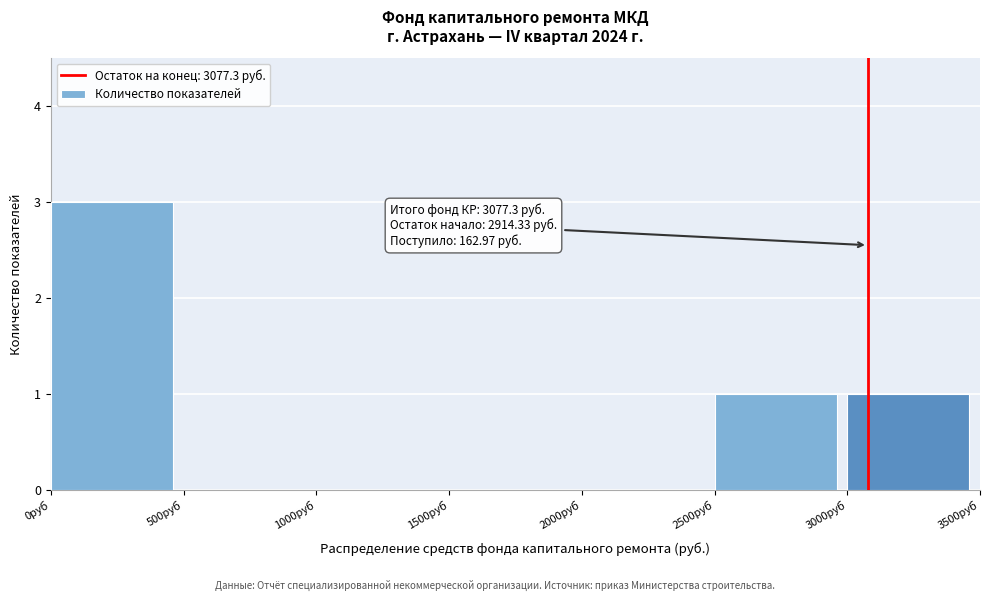

Reading left to right, transcribe all the data shown in this chart.

0руб=3	500руб=0	1000руб=0	1500руб=0	2000руб=0	2500руб=1	3000руб=1